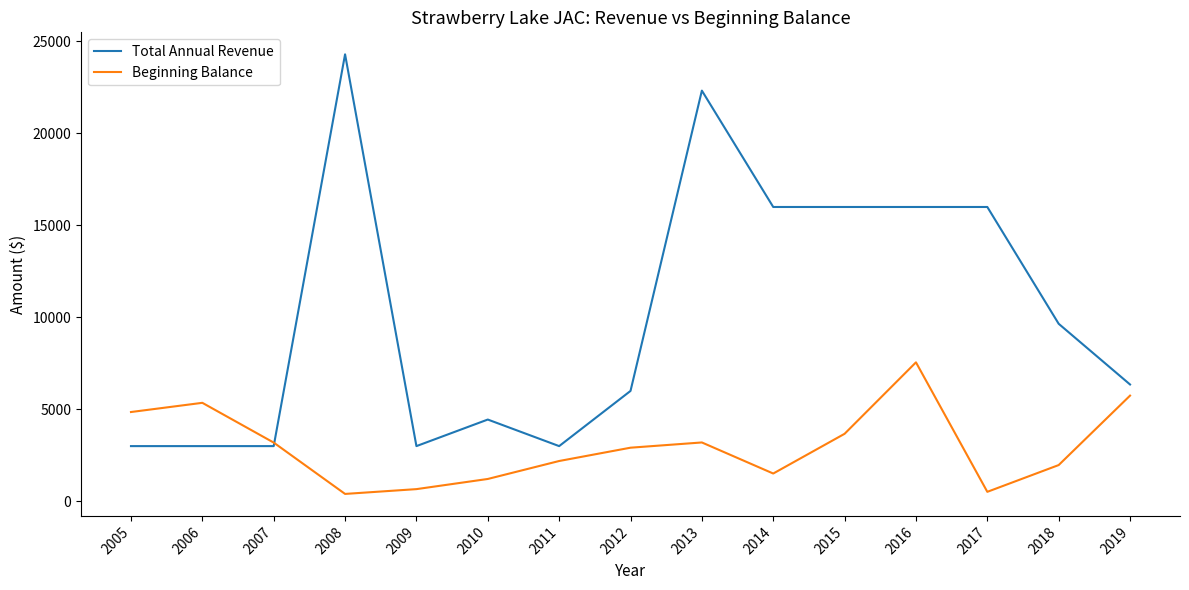

Which series has the largest total across all categories?

Total Annual Revenue